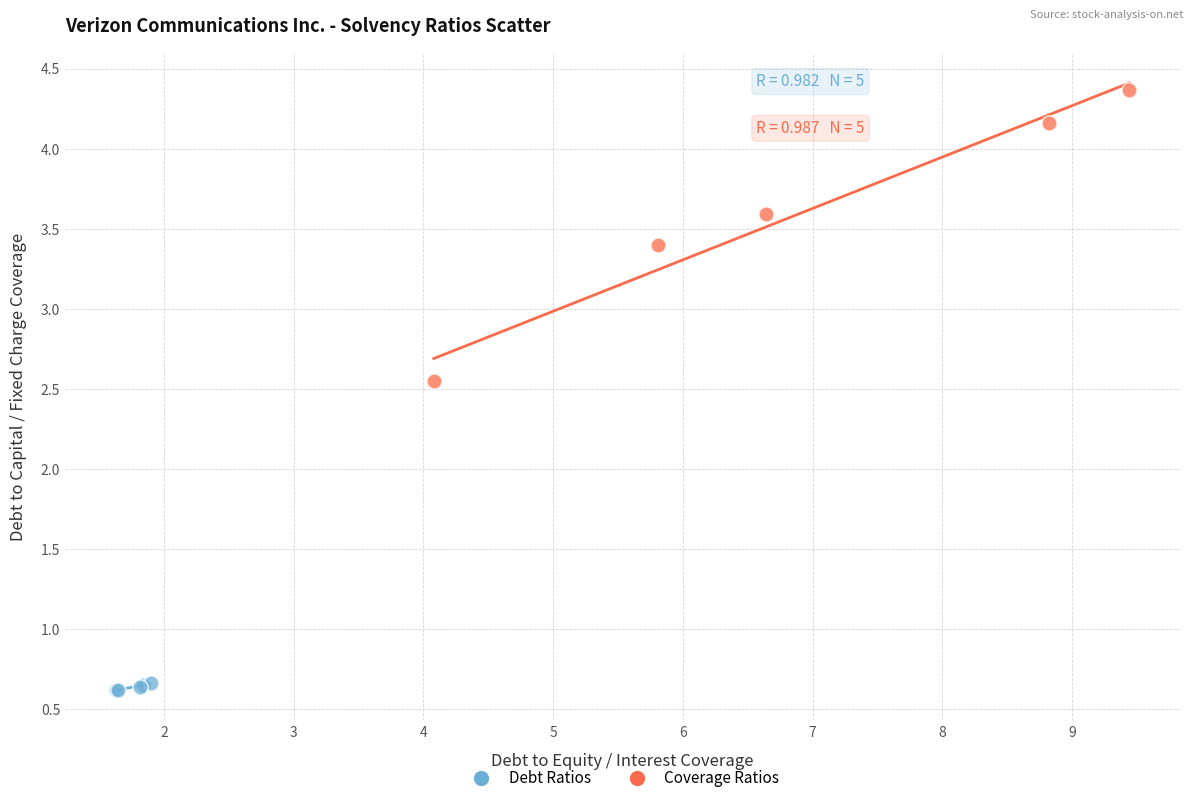

Which series contains the lowest Y value?

Debt Ratios